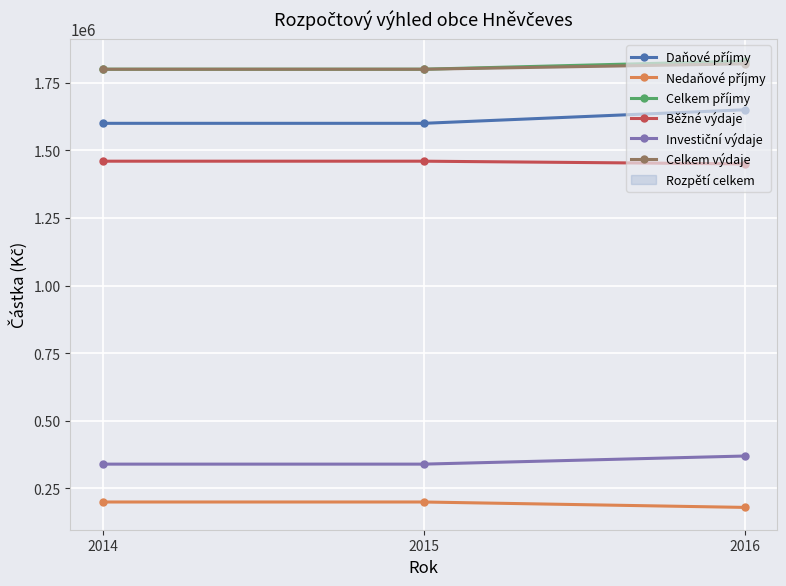

How many values in the Běžné výdaje series are below 1460000?

1